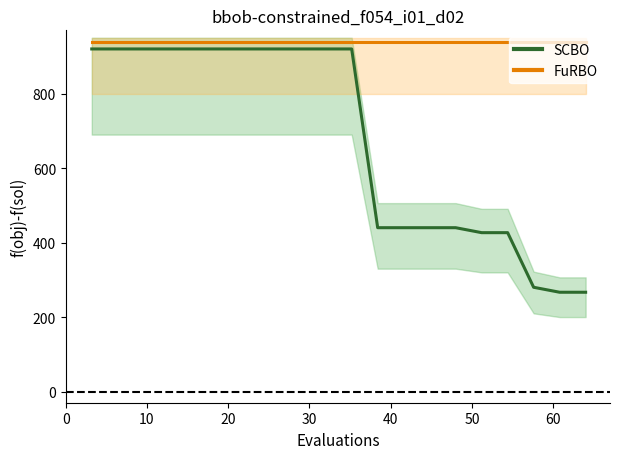

Does the chart display data point markers on the line(s)?

No